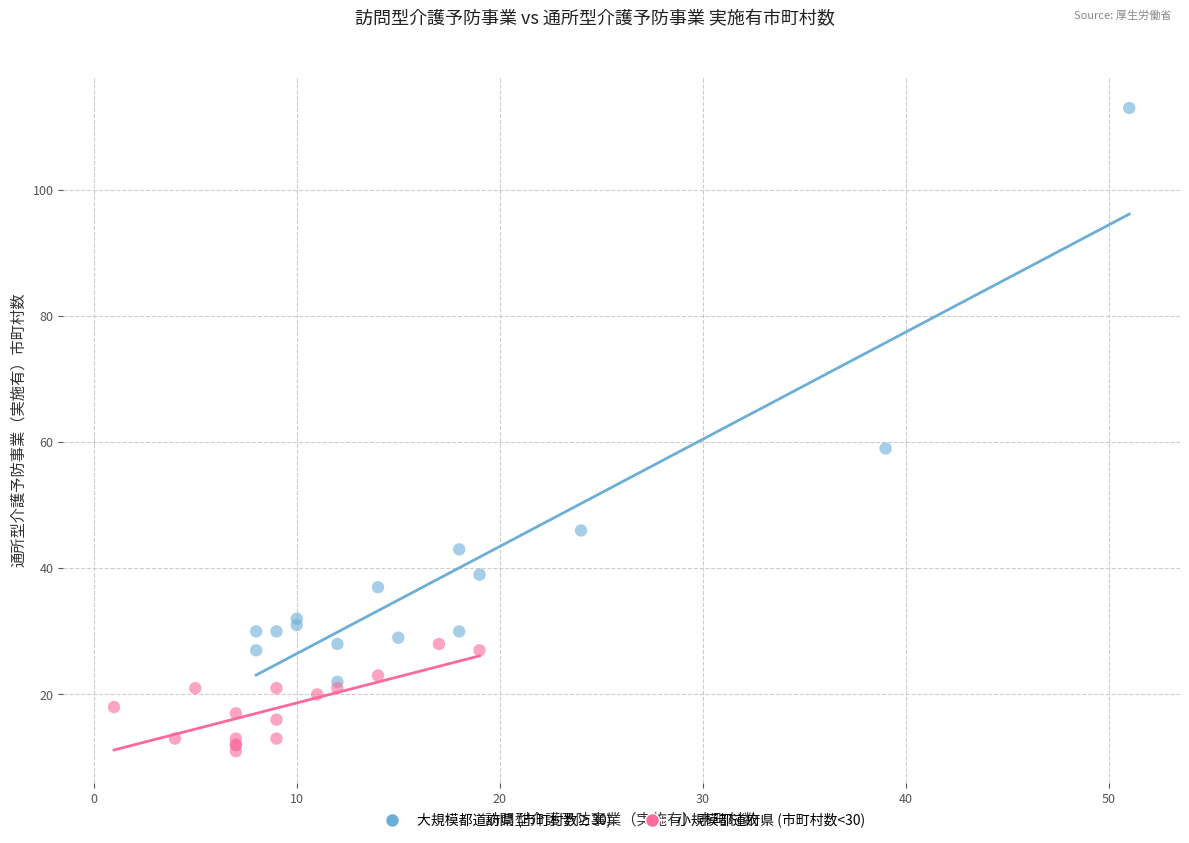

Which series contains the highest Y value?

大規模都道府県 (市町村数≥30)